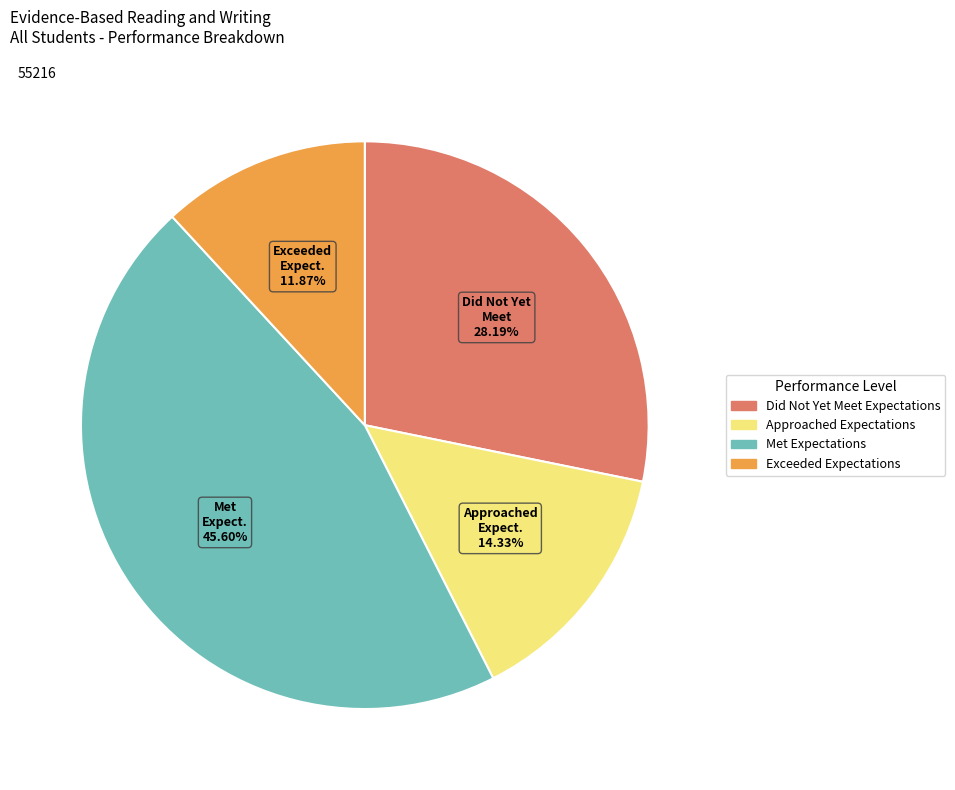

Is the sum of Exceeded Expectations and Approached Expectations greater than half?

No